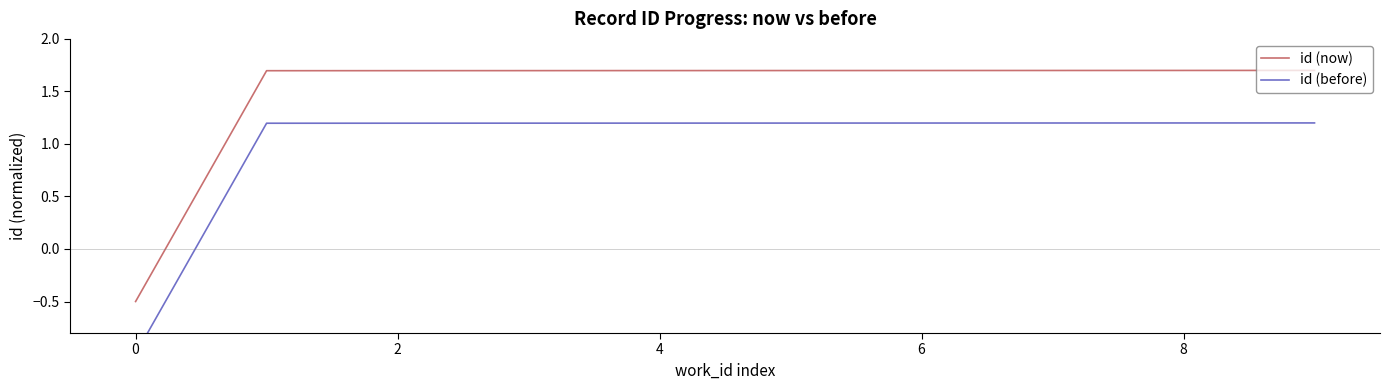

Count the number of data series in this chart.

2